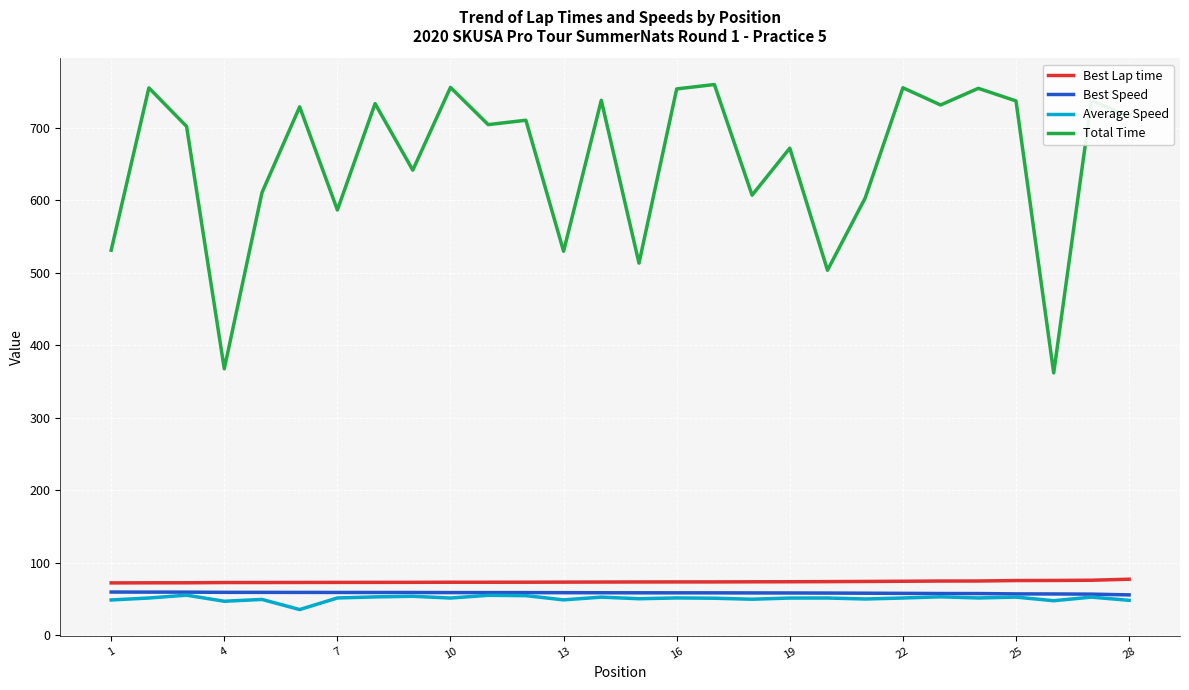

What is the maximum value shown in the chart?

759.6